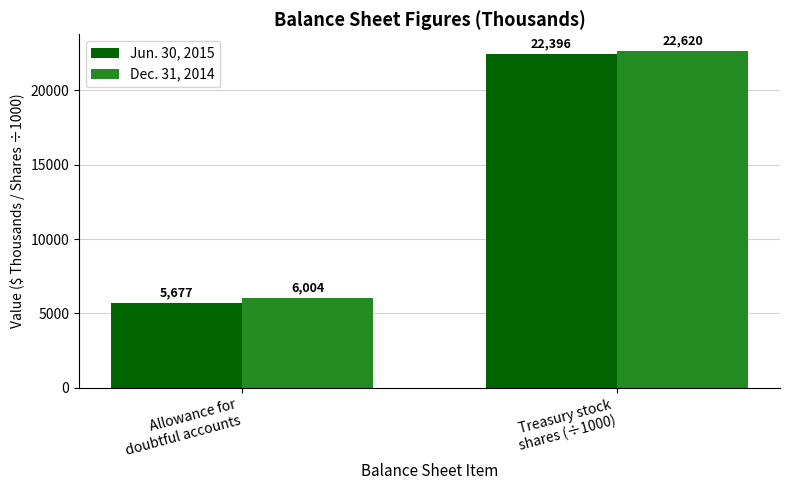

What value does the Jun. 30, 2015 series have at Treasury stock
shares (÷1000)?

22395.6